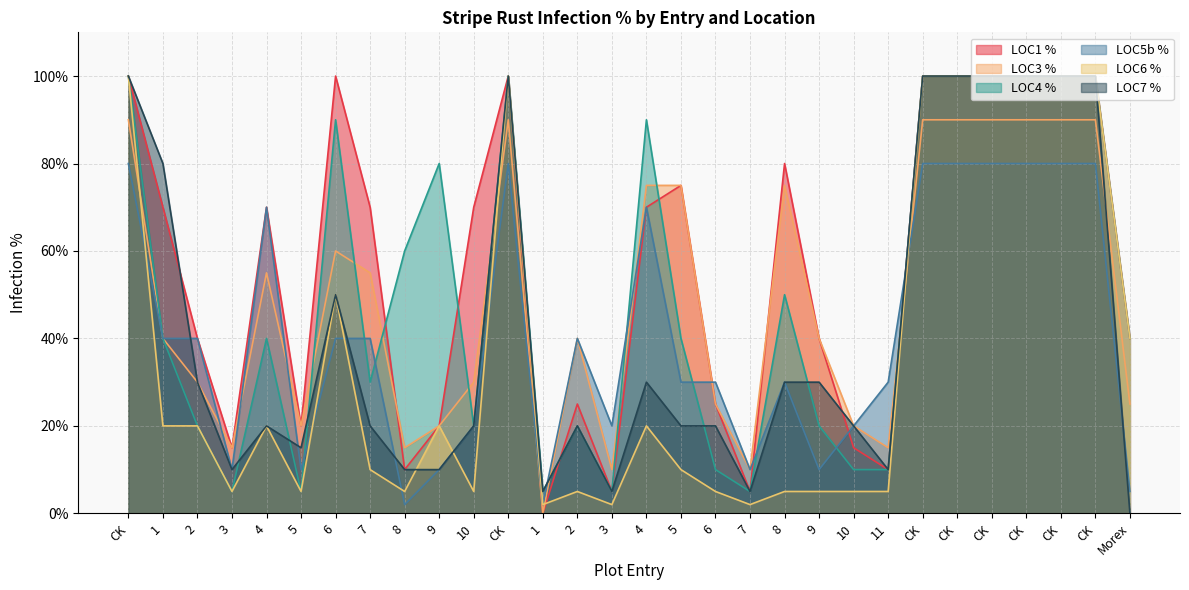

Where is LOC7 % nearest to the value 50?

6